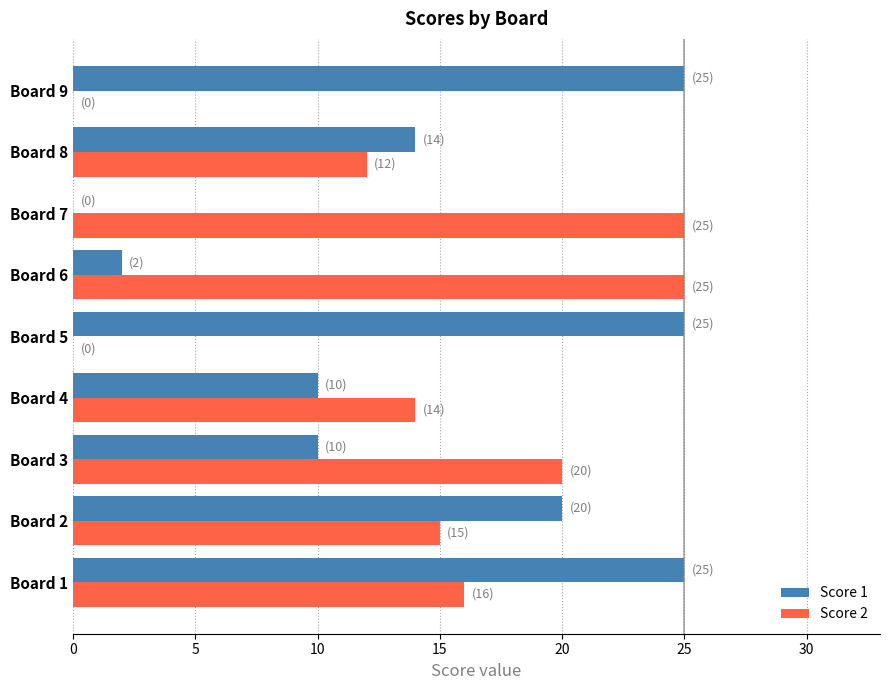

What is the sum of all Score 1 values?

131